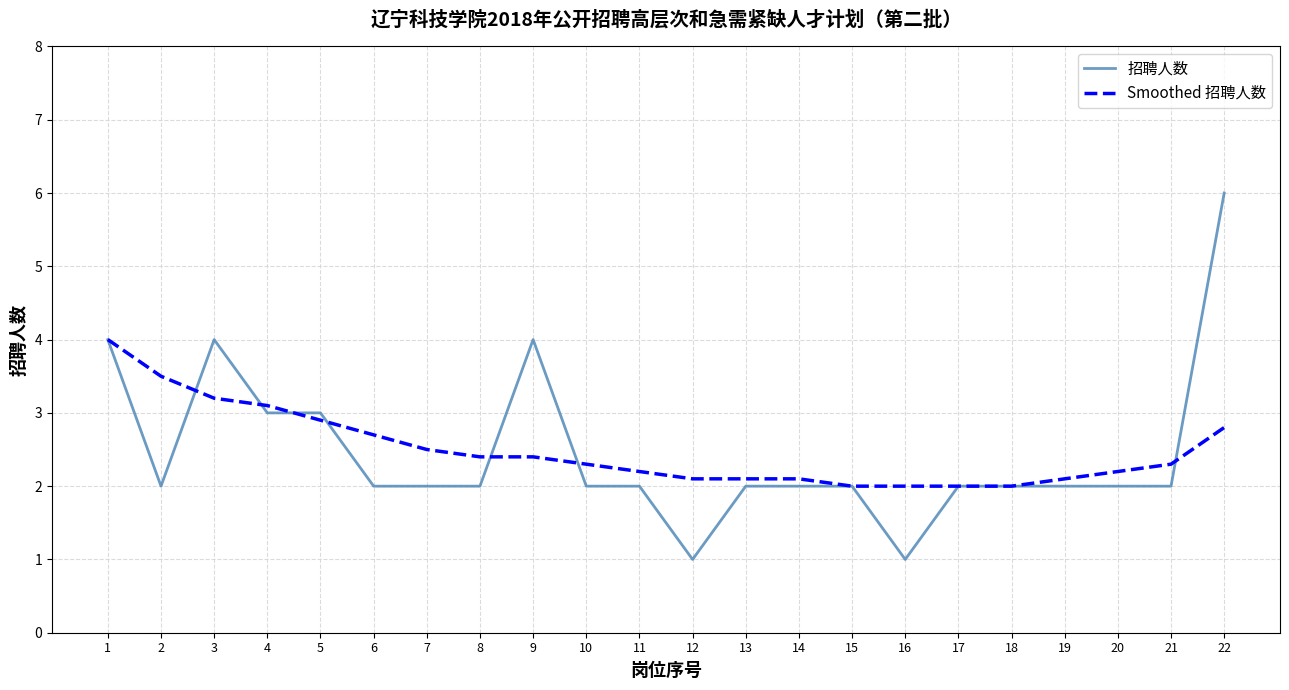

What is the highest value of the Smoothed 招聘人数 series?

4.0